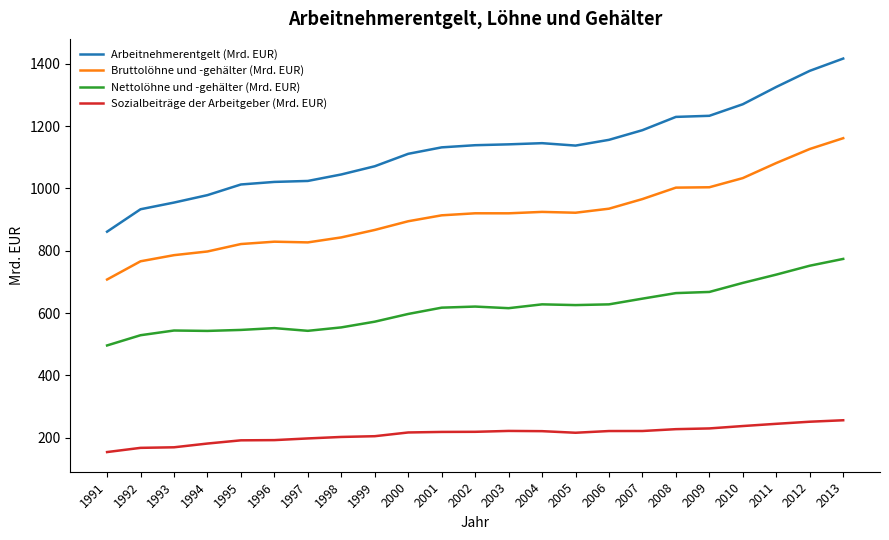

What is the difference between the highest and lowest values at 2004?

924.7